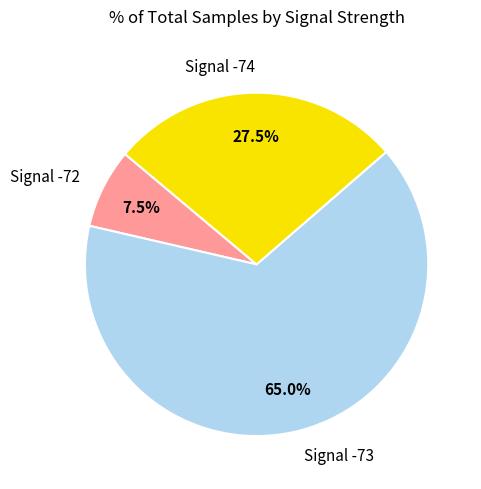

What is the smallest slice in the pie chart?

Signal -72